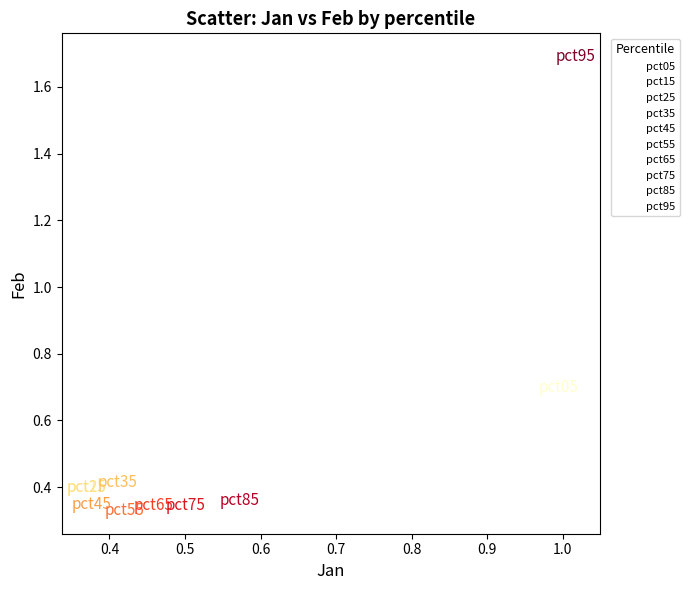

What are all the series names shown in the legend?

pct05, pct15, pct25, pct35, pct45, pct55, pct65, pct75, pct85, pct95